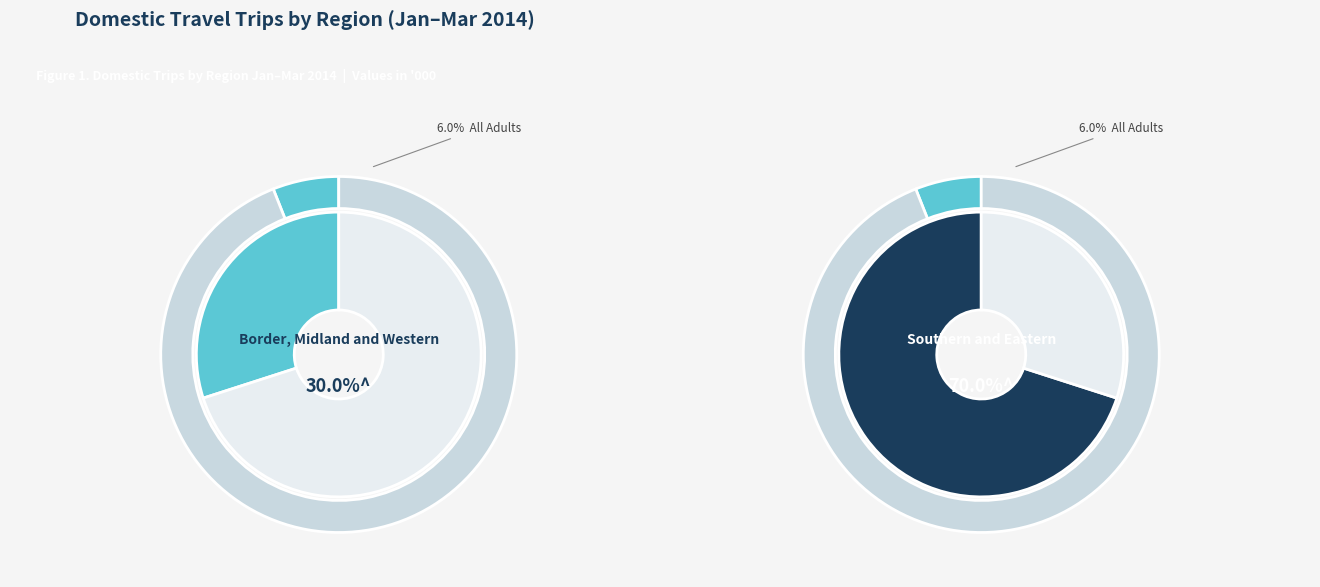

Is Border, Midland and Western the majority of the pie?

No